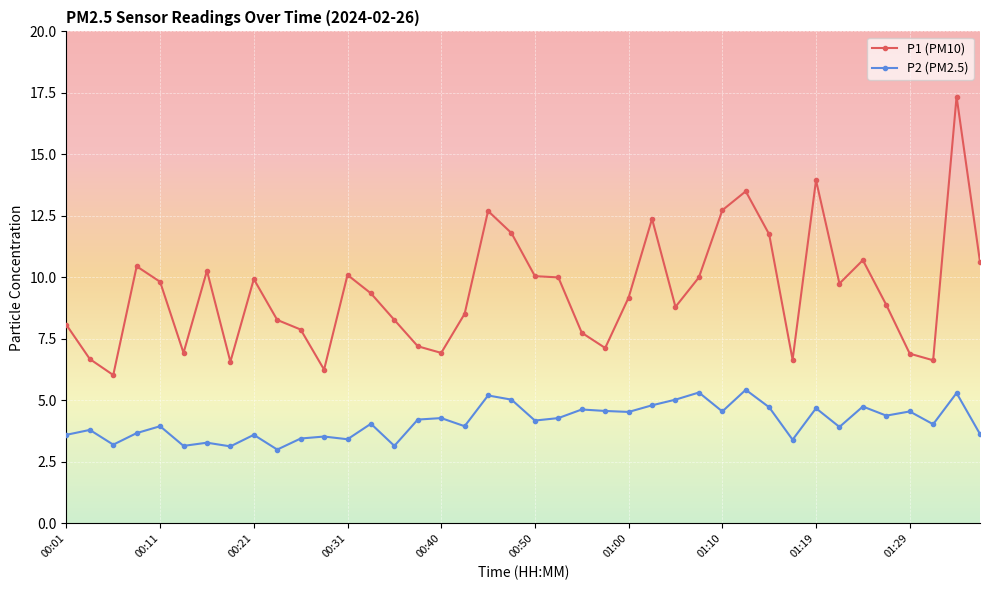

What is the difference between the maximum and second lowest values in the P1 (PM10) series?

11.1